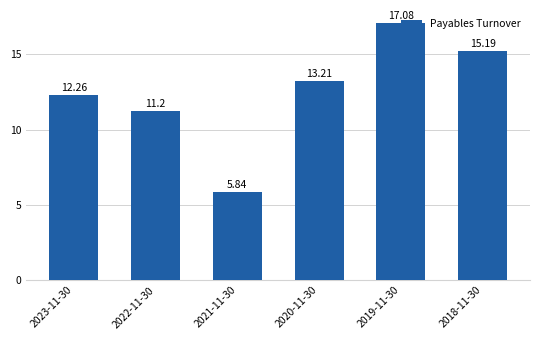

Are the bars grouped side by side (vs. stacked)?

No